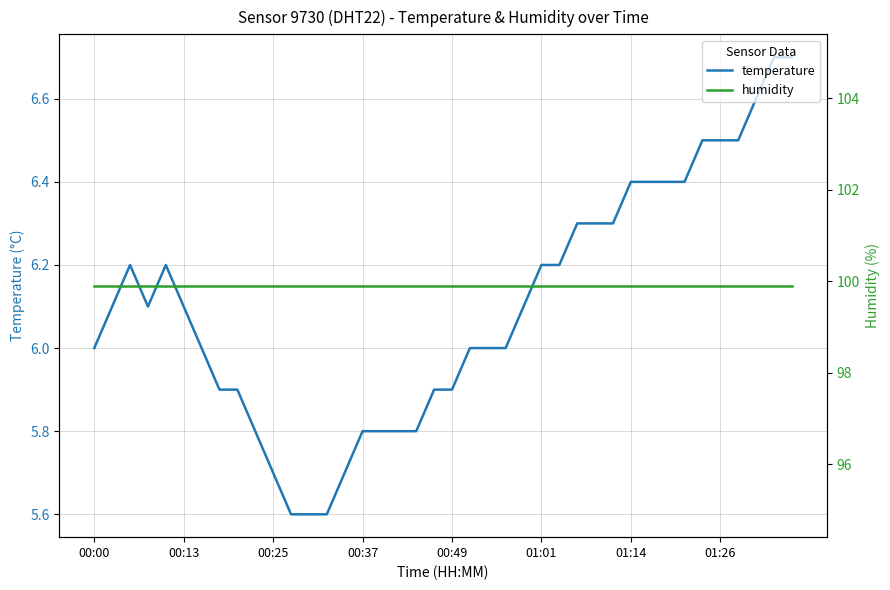

How many interior local peaks does the temperature series have?

2